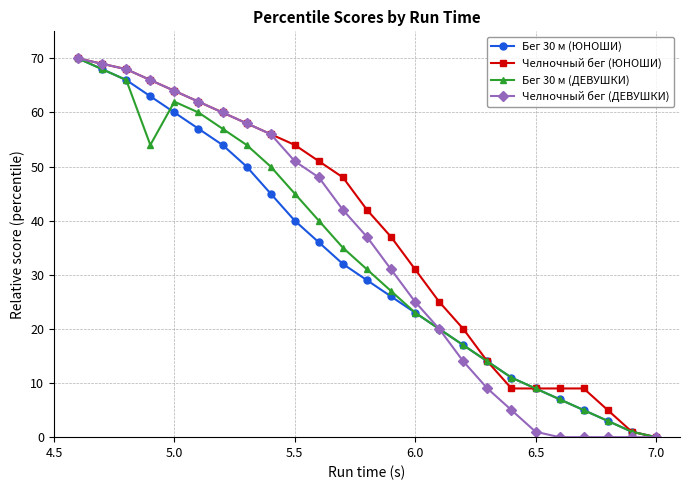

Count the number of categories in the chart.

25